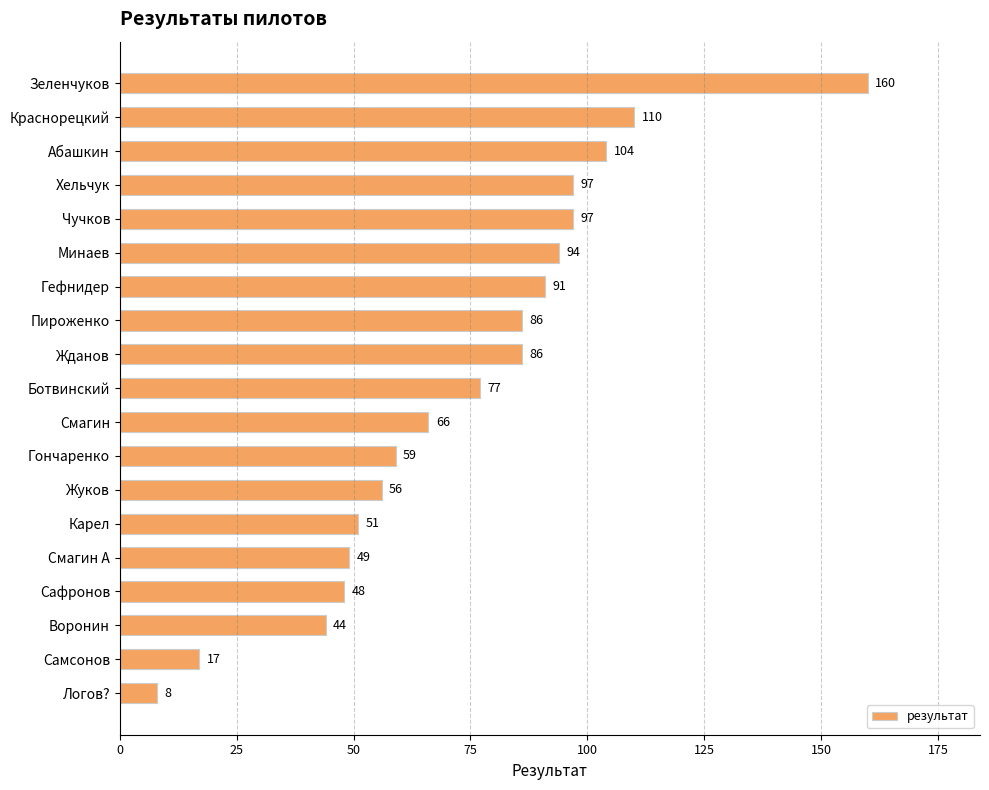

What is the smallest value displayed?

8